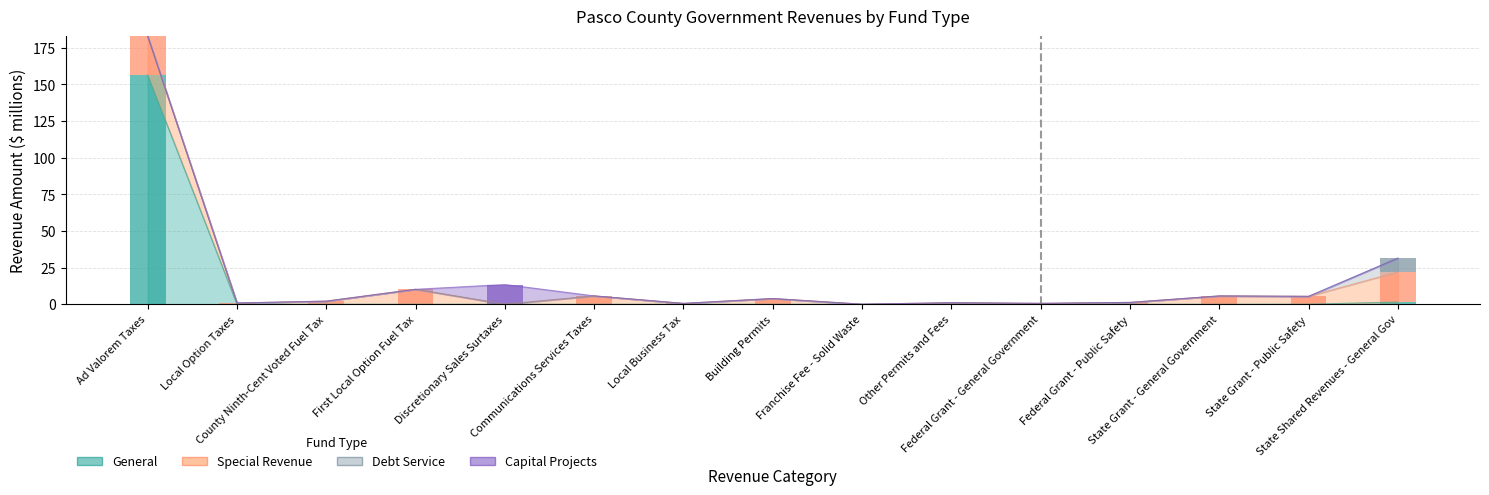

At First Local Option Fuel Tax, list the series in order from largest to smallest.

Special Revenue, General, Debt Service, Capital Projects